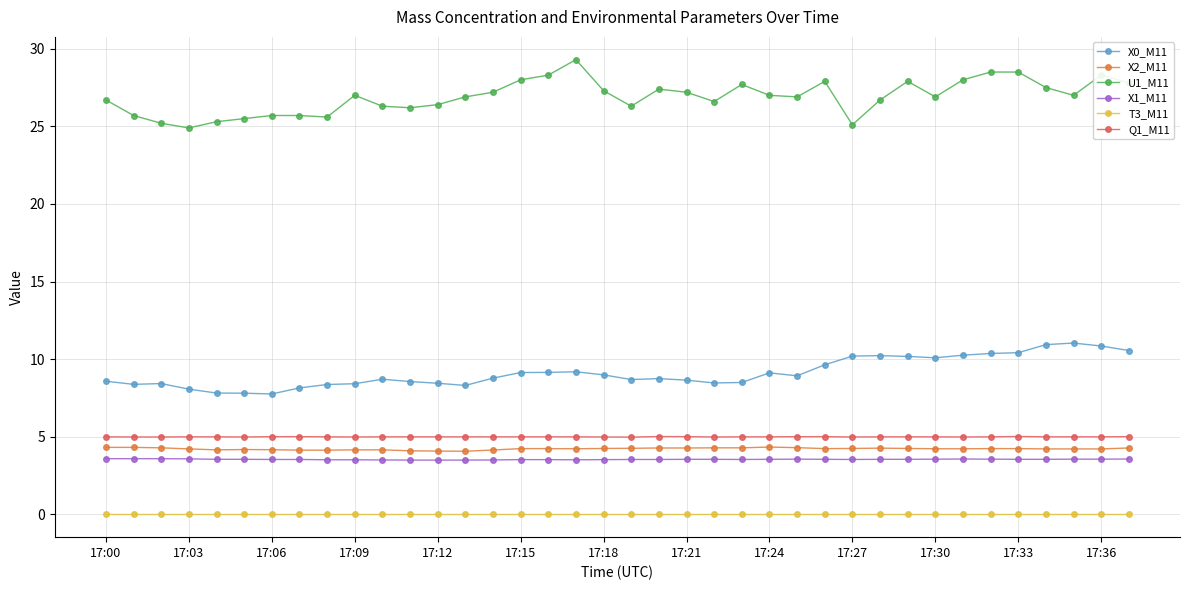

What is the maximum value for Q1_M11?

5.0